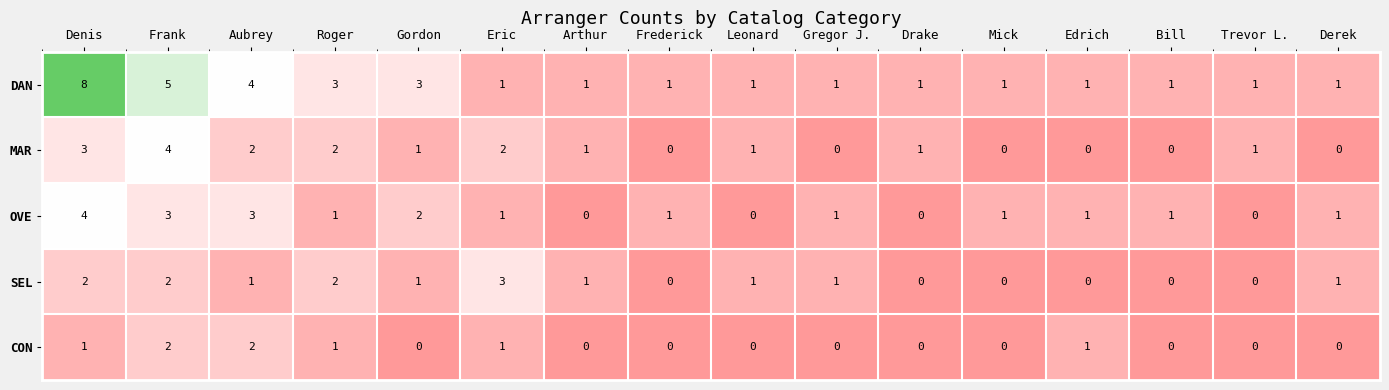

Which series has the largest total across all categories?

DAN